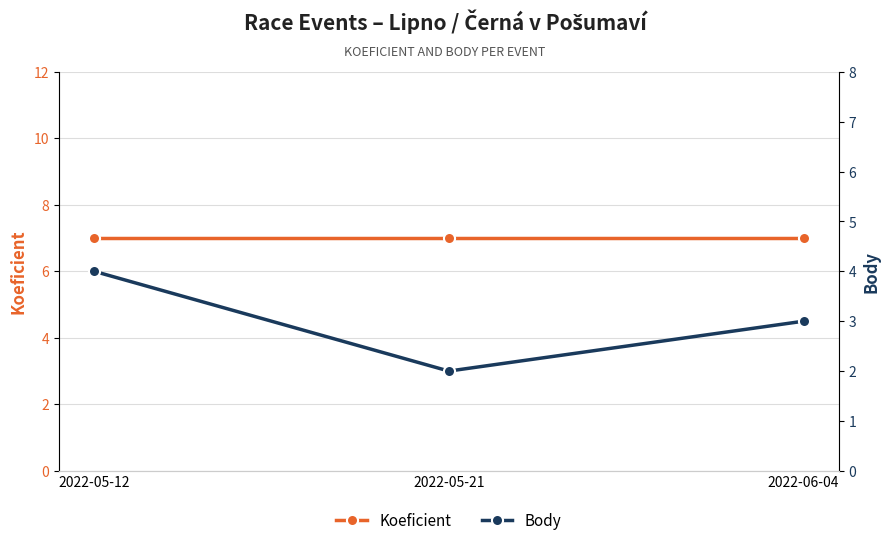

List the series in order of their peak value, highest first.

Koeficient, Body